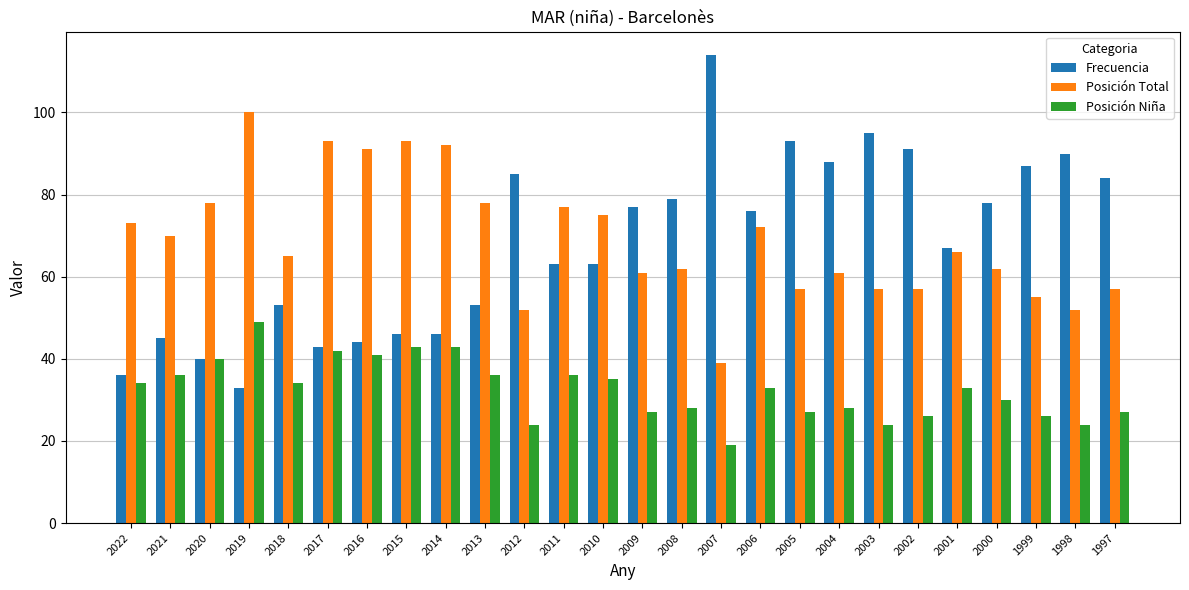

Read the Frecuencia value at 2000, to the nearest 5.

80